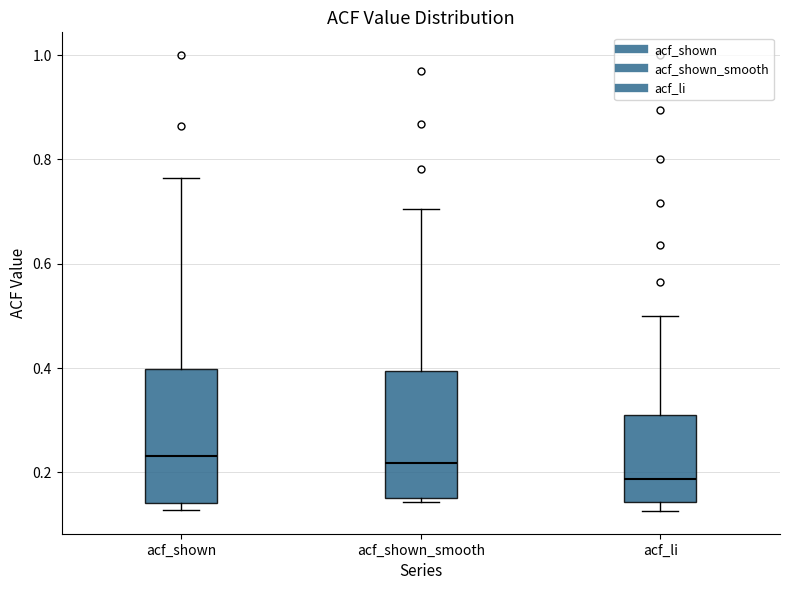

Where does the median line of the box for acf_shown sit on the y-axis? The values are not printed on the chart, so give them approximately, as read against the axis.

0.24